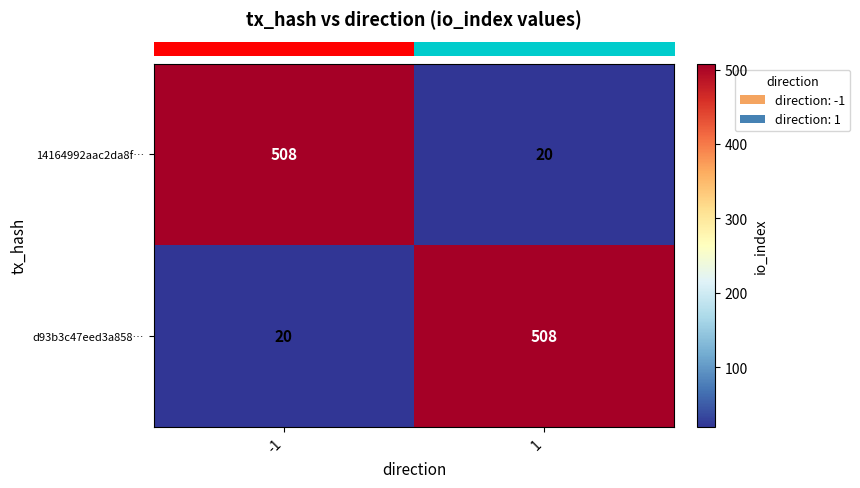

What is the difference between the d93b3c47eed3a858… values at -1 and 1?

488